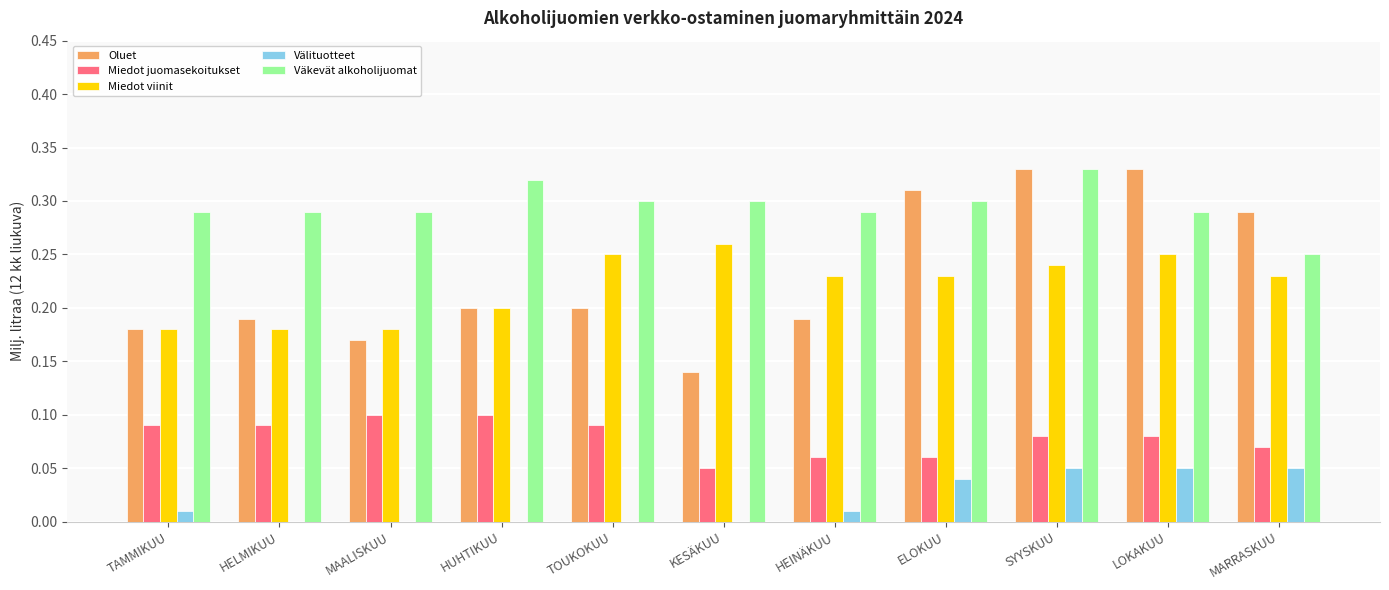

Which category has the highest value in the Väkevät alkoholijuomat series?

SYYSKUU